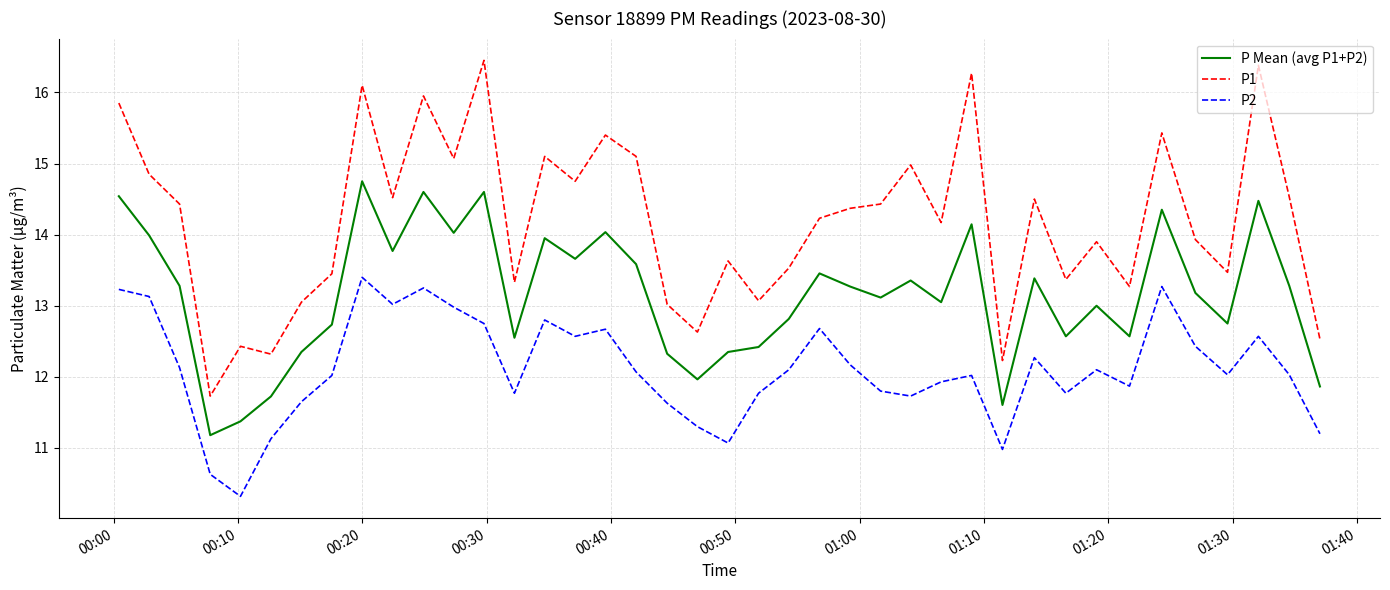

Which series has the largest total across all categories?

P1